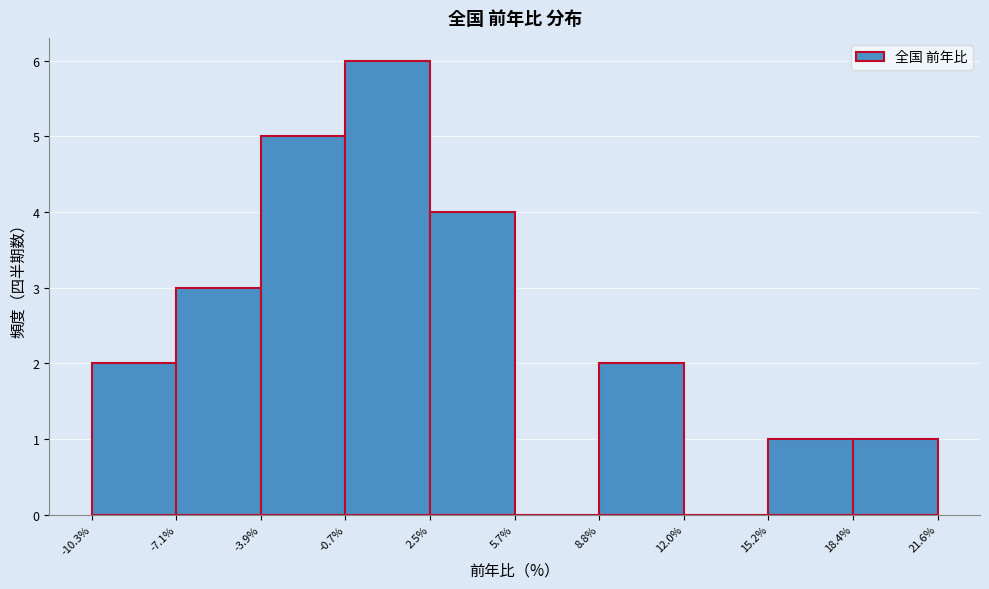

What is the height of the bar covering 8.8% to 12.0% on the x-axis? The values are not printed on the chart, so give them approximately, as read against the axis.

2